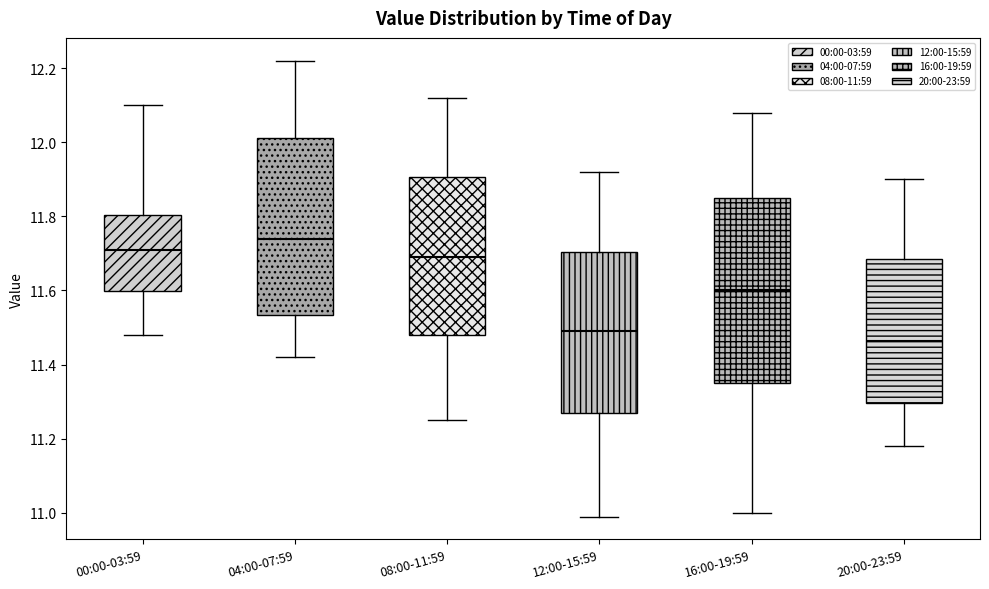

Which box has the lowest median line?

20:00-23:59